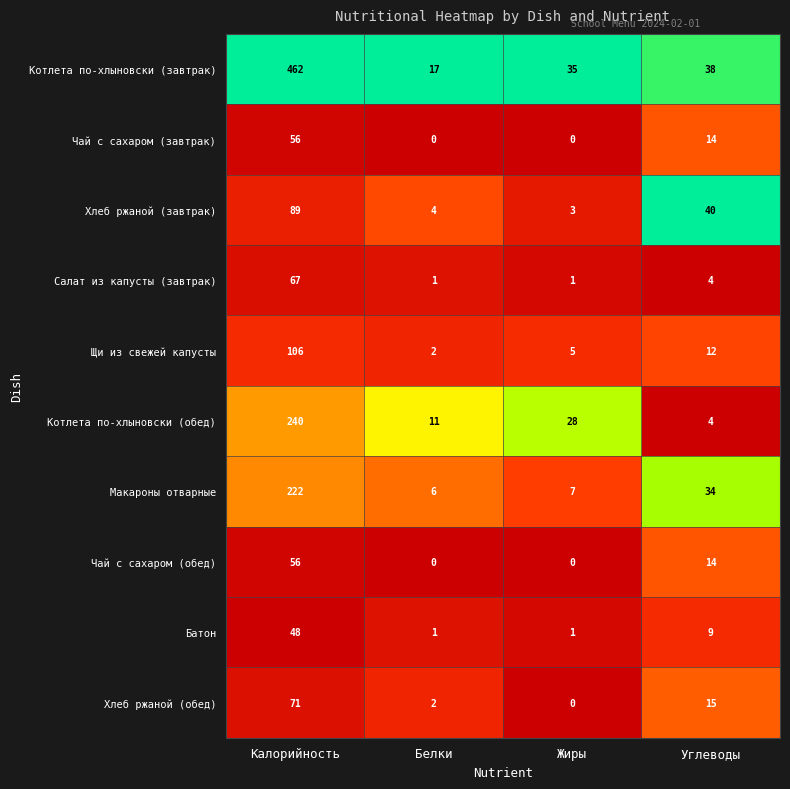

Between Жиры and Углеводы, which series saw the biggest shift?

Хлеб ржаной (завтрак)